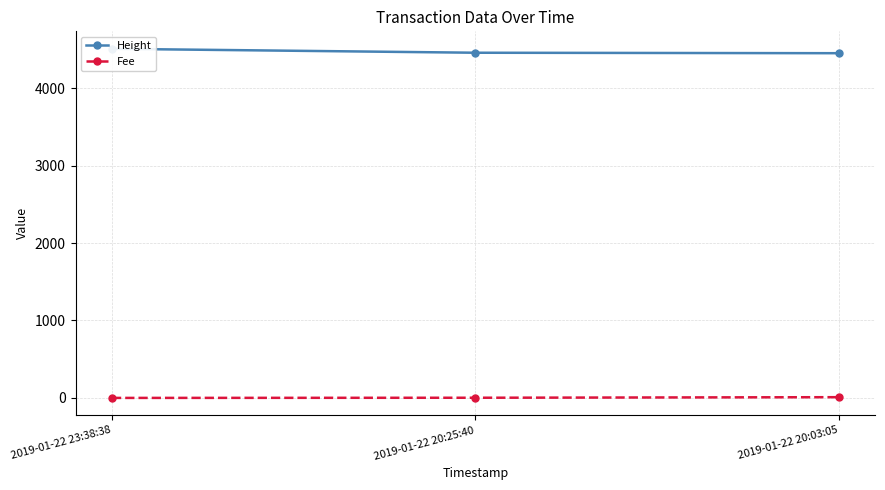

Rank the series at 2019-01-22 20:03:05 from highest to lowest value.

Height, Fee